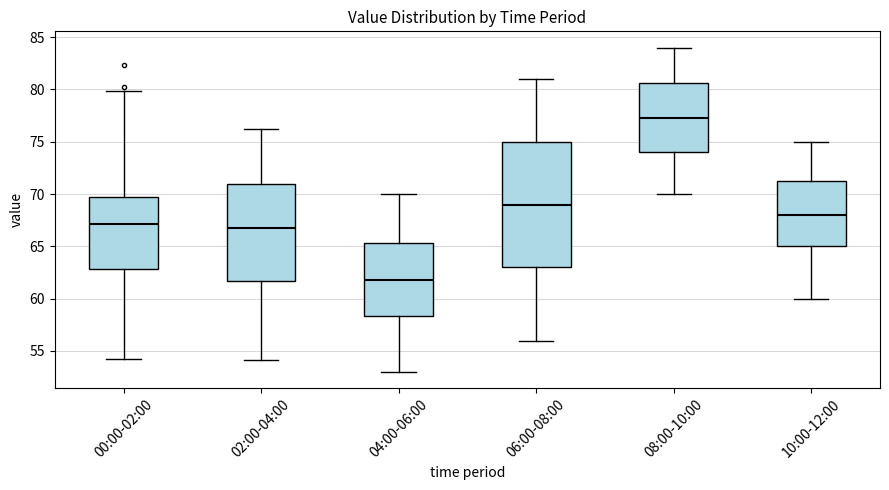

Which box's median line is the highest?

08:00-10:00